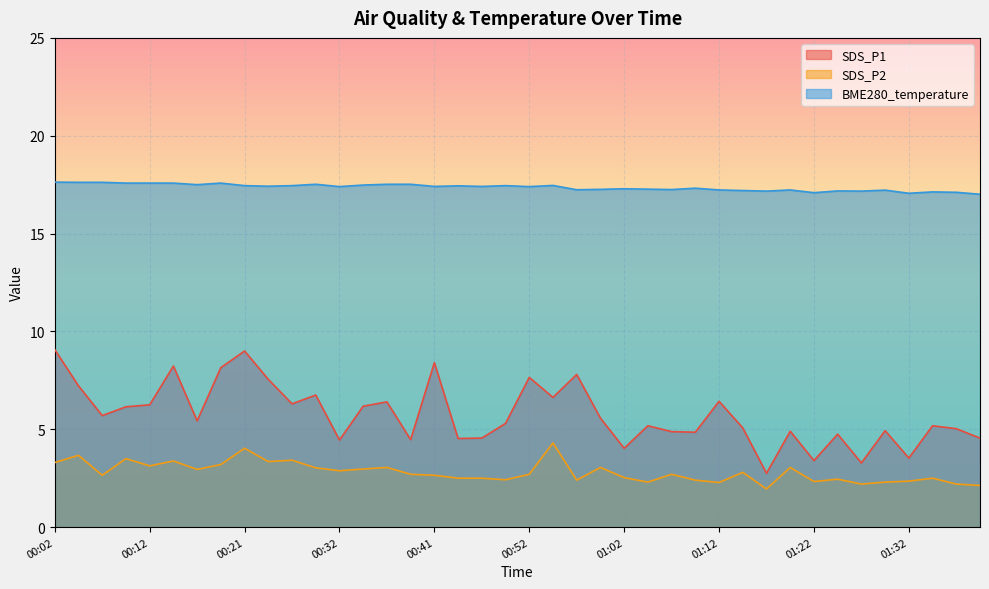

What position from the left is 00:04?

2